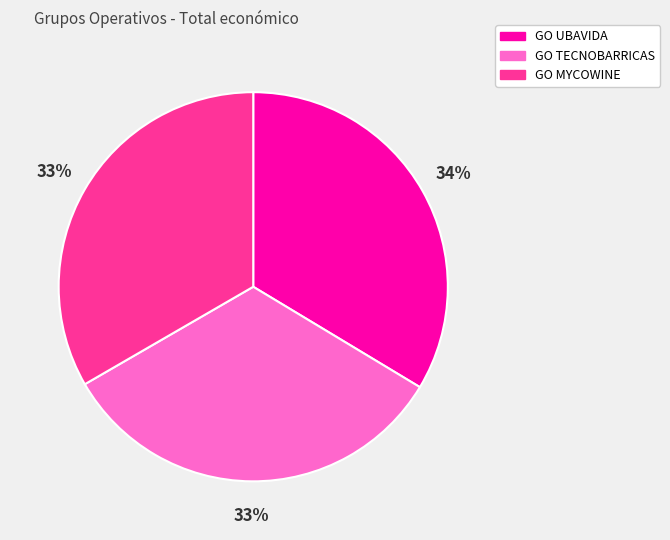

Count the number of slices in the pie.

3